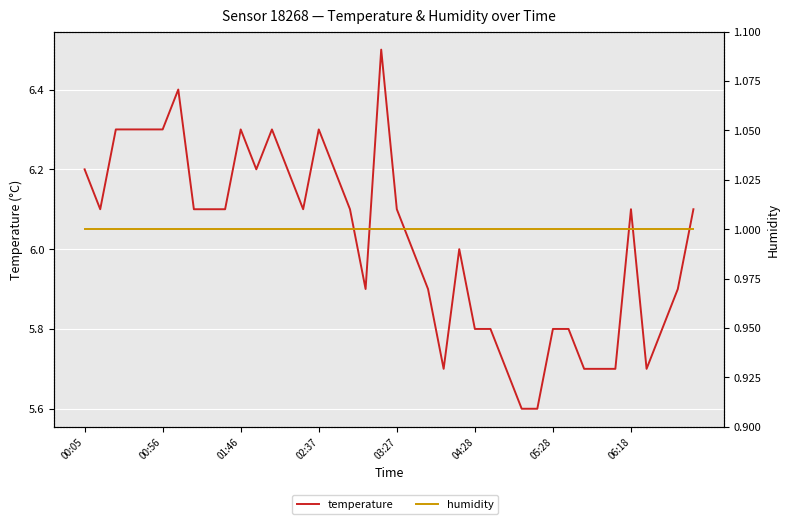

How many temperature values are between 5 and 6?

18